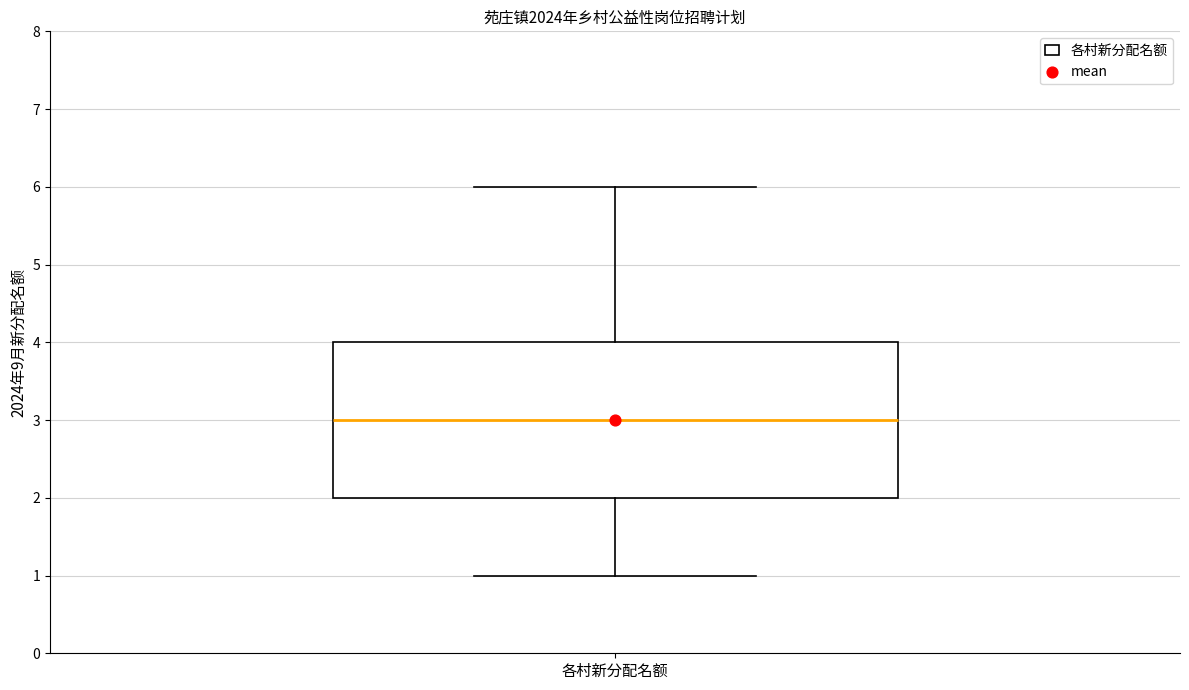

Transcribe this box plot: give where the median line is, the range the box spans, and where the two whiskers end, as read against the y-axis. The values are not printed on the chart, so give them approximately, as read against the axis.

median 3, box 2 to 4, whiskers 1 to 6